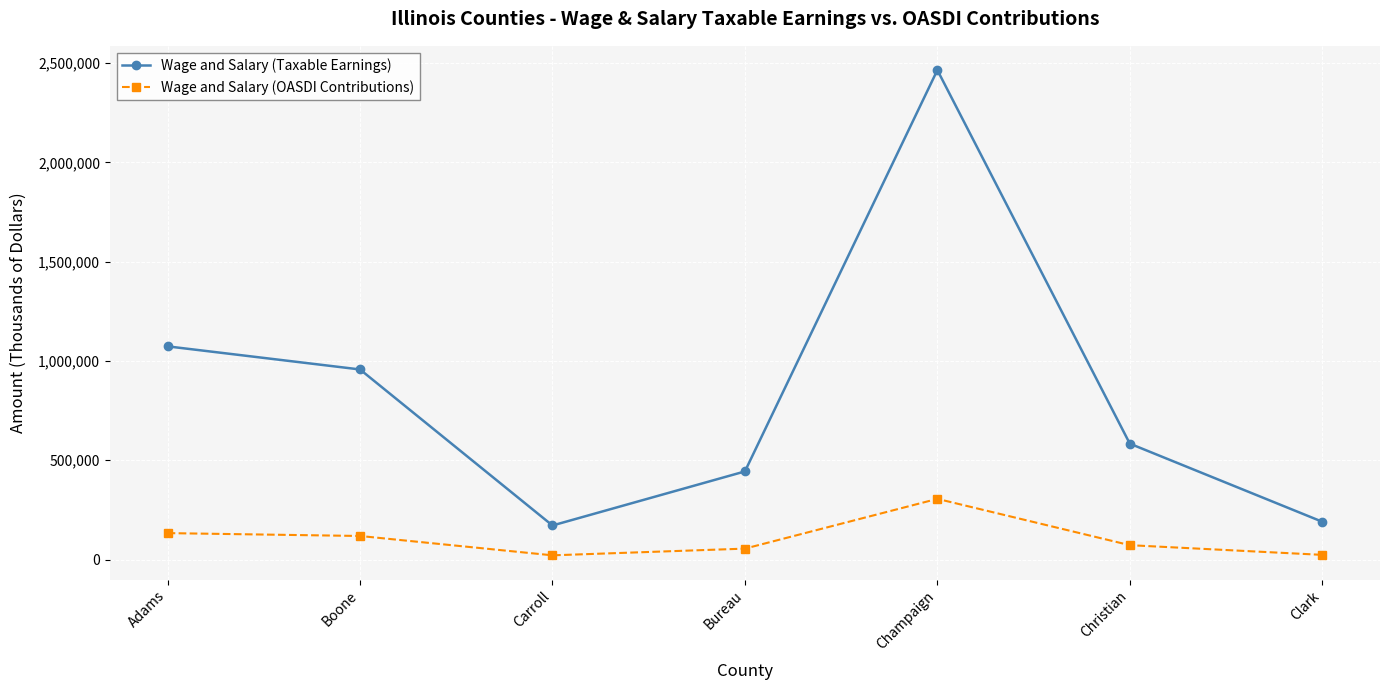

Read the Wage and Salary (OASDI Contributions) value at Bureau.

55038